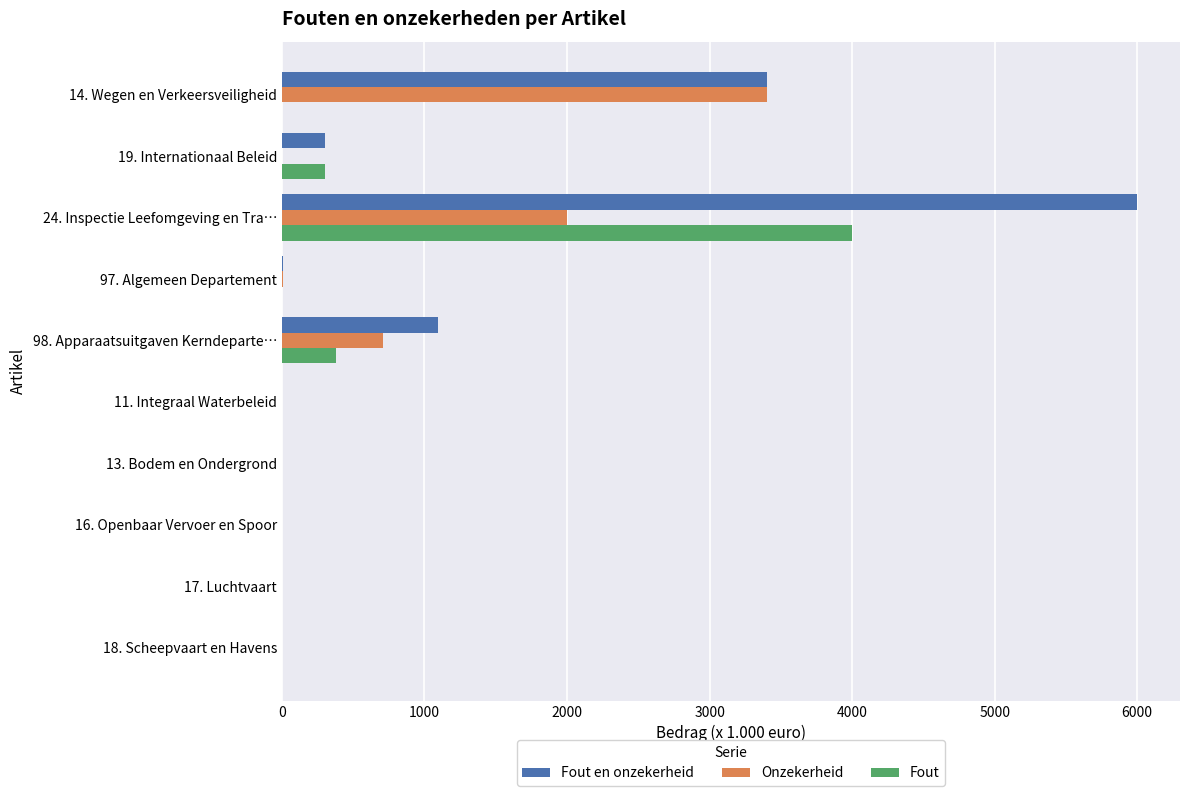

Which series changed the most between 98. Apparaatsuitgaven Kerndeparte… and 11. Integraal Waterbeleid?

Fout en onzekerheid